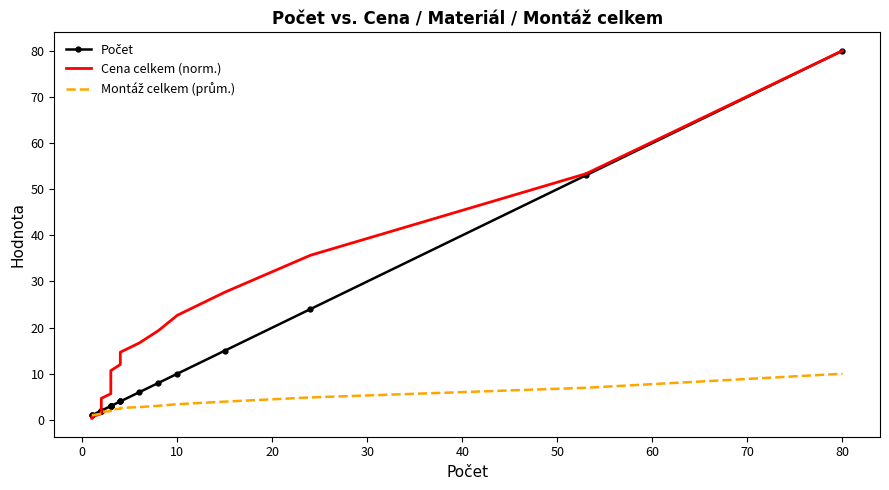

Is the value of Počet at 18 greater than the value of Montáž celkem (prům.) at 11?

Yes